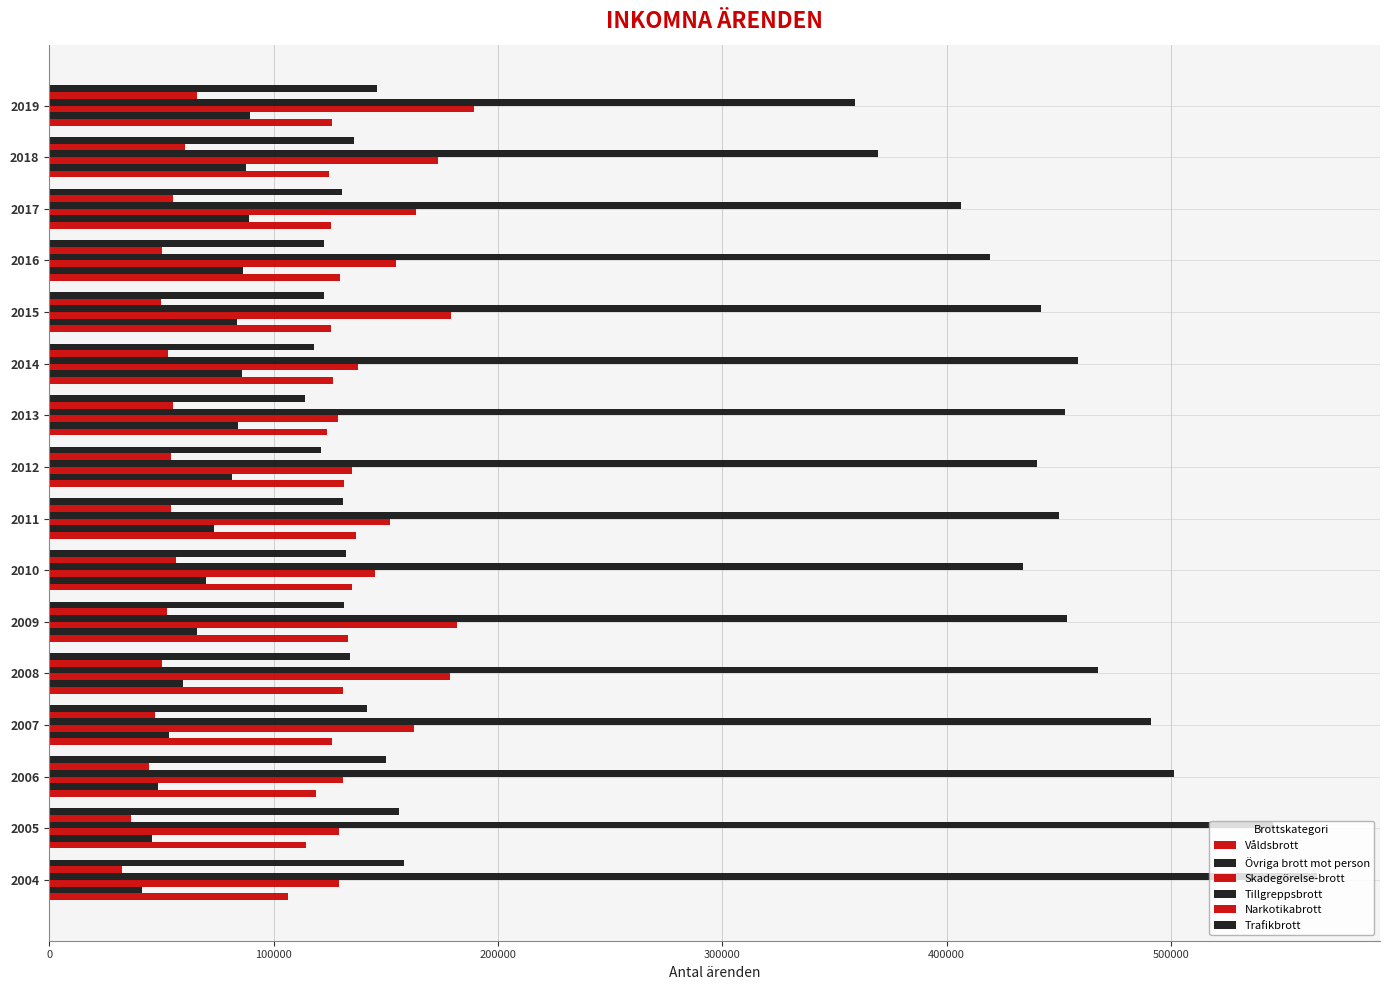

How many data points does each series have?

16